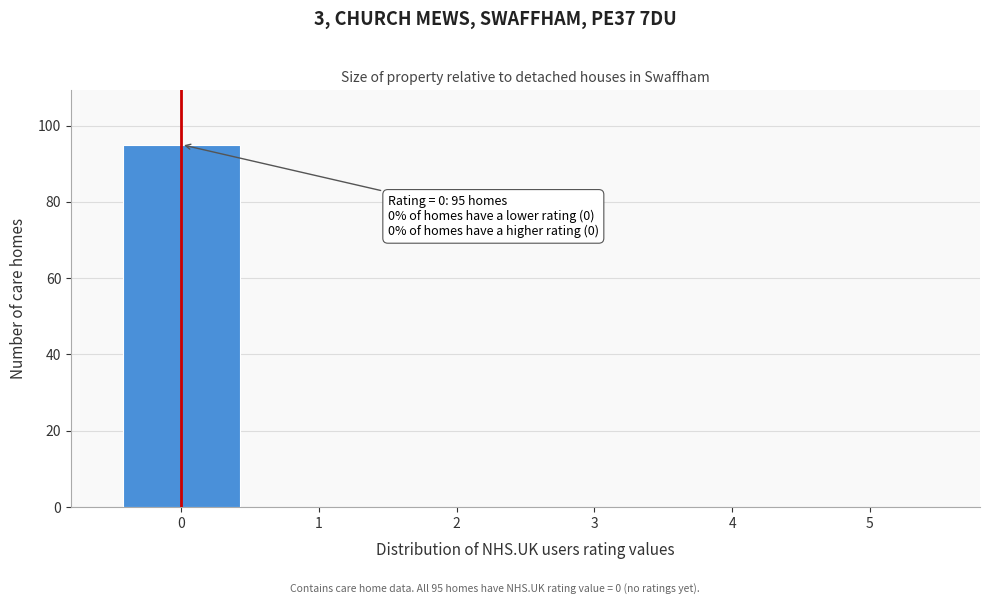

Which range on the x-axis has the tallest bar?

-0.5 to 0.5